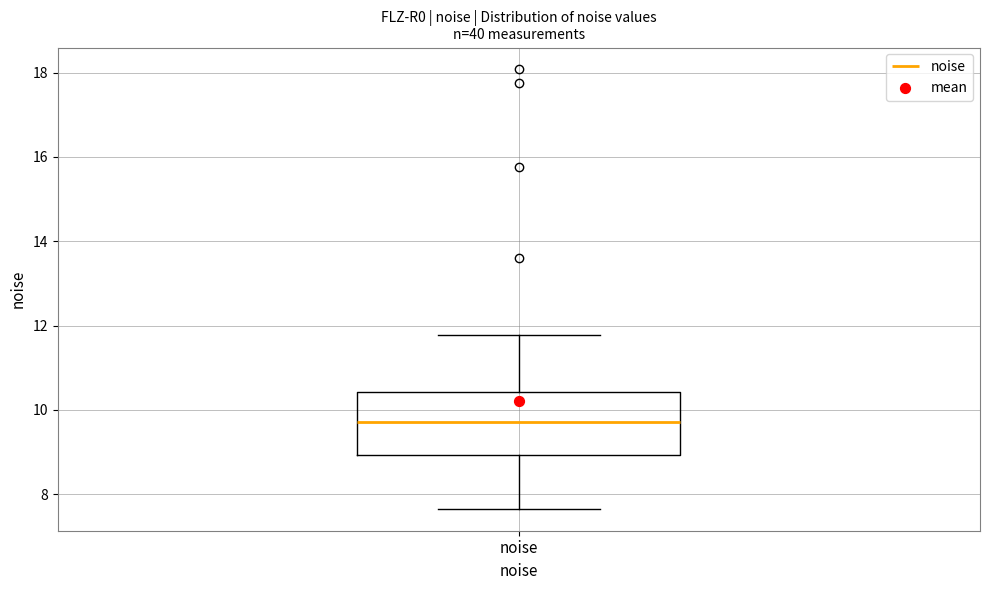

Read this box plot against the y-axis: the position of the median line, the range covered by the box, and the ends of both whiskers. The values are not printed on the chart, so give them approximately, as read against the axis.

median 9.6, box 9.0 to 10.4, whiskers 7.6 to 11.8